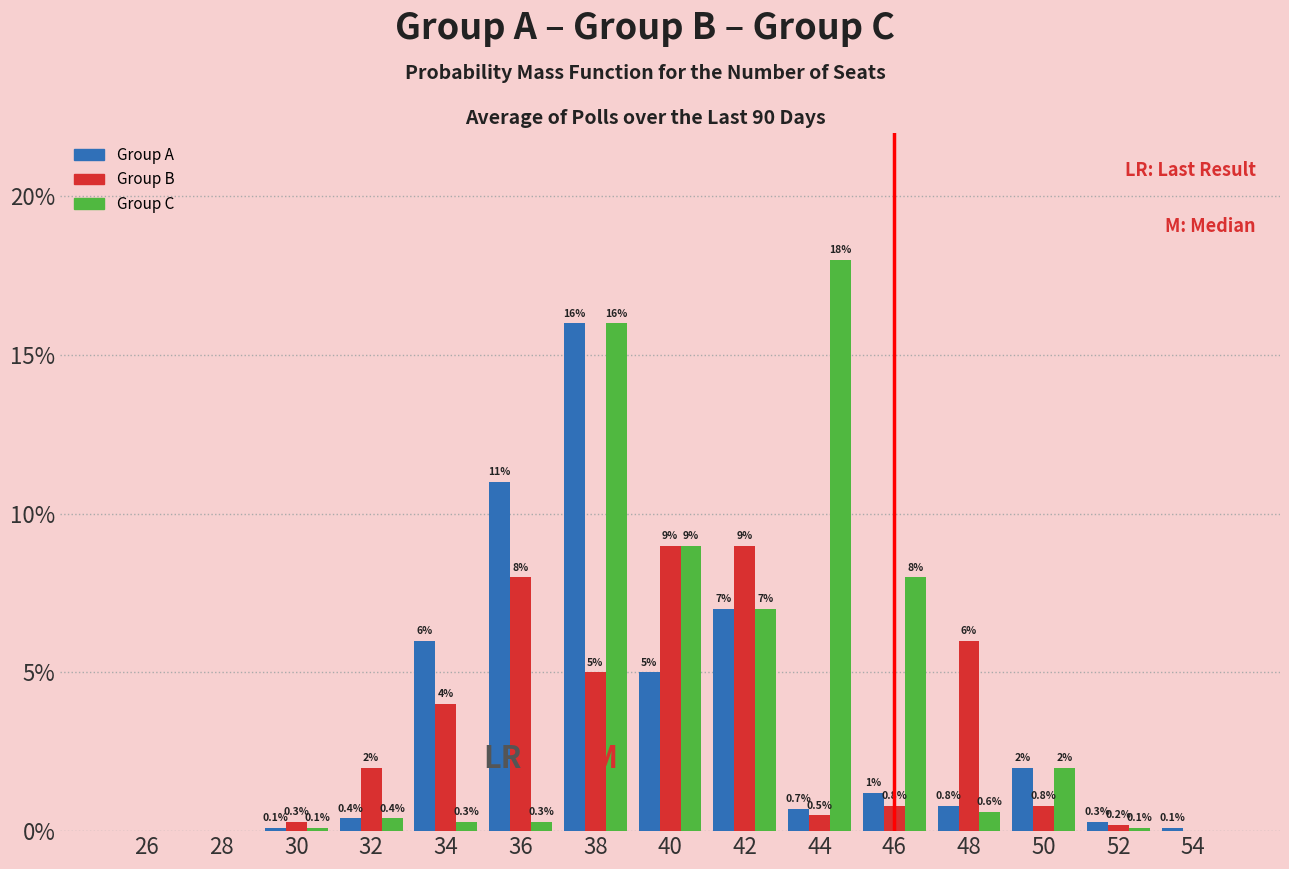

Which category has the highest value across all series?

44